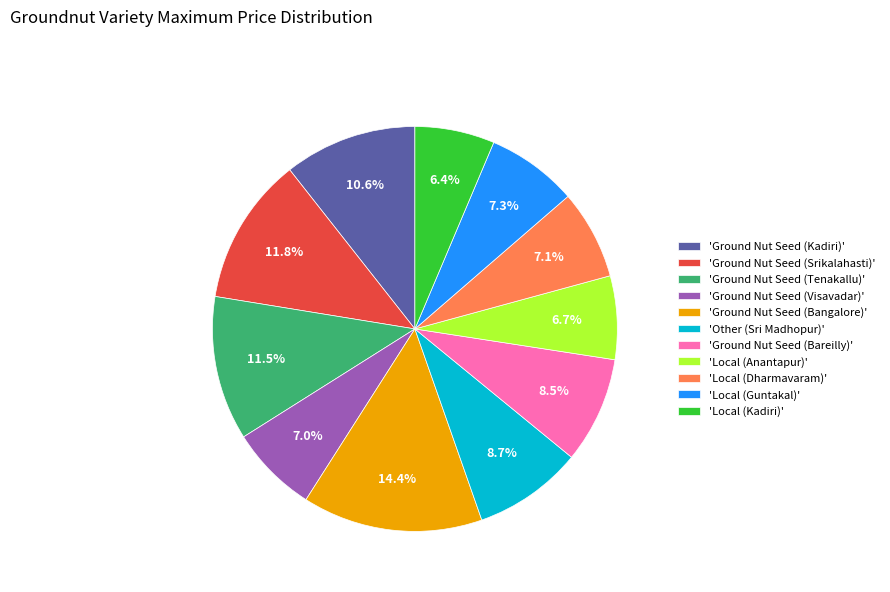

Which category has the biggest portion of the pie?

'Ground Nut Seed (Bangalore)'